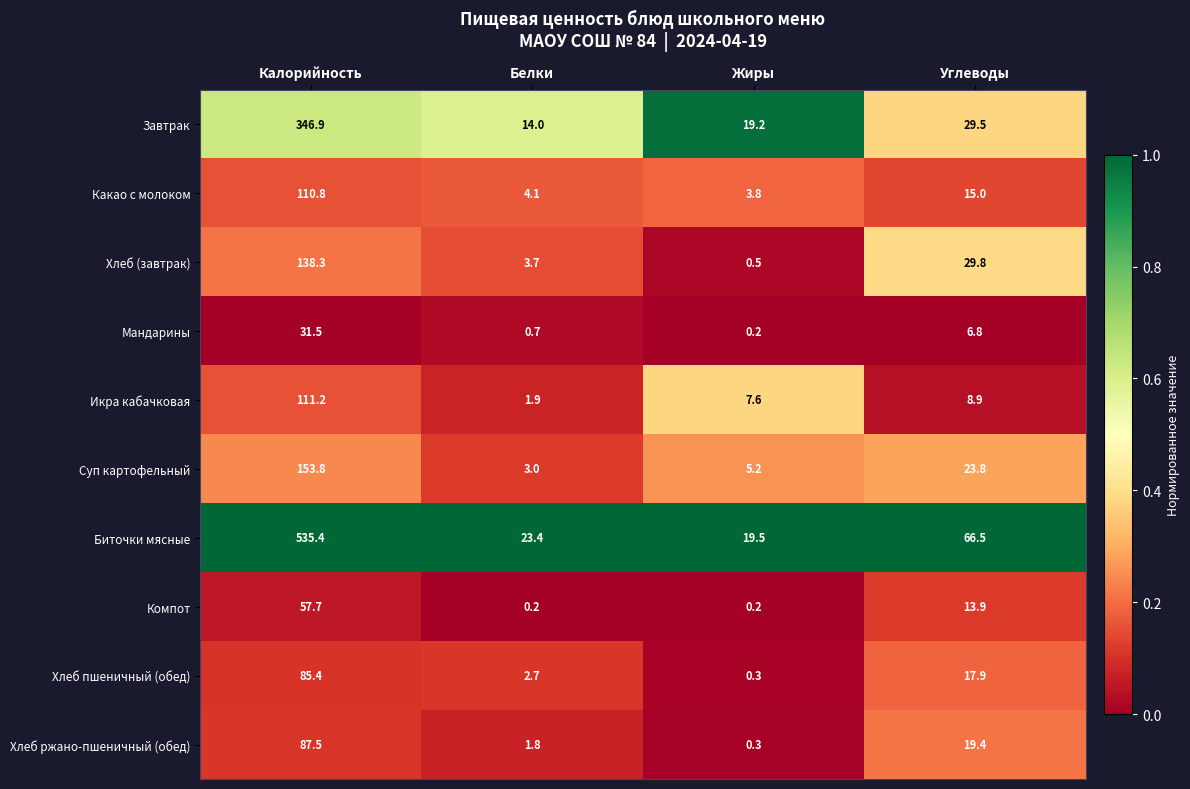

At which label is Какао с молоком closest to 57?

Углеводы